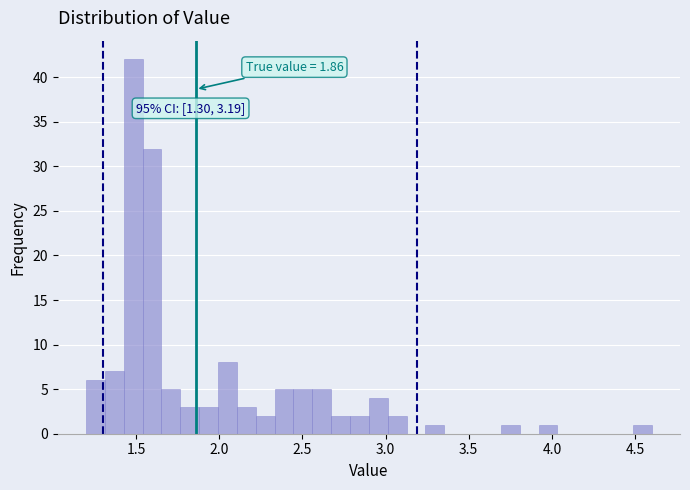

Read against the x-axis, roughly where is the centre of the tallest bar?

1.50